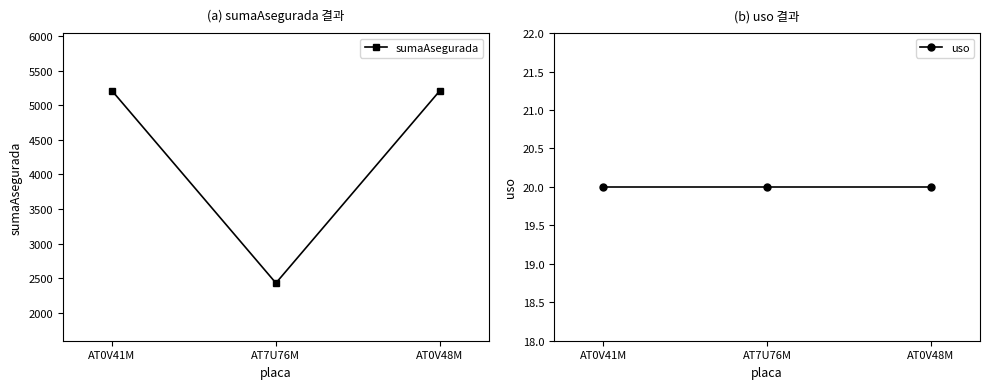

How many lines are shown in the chart?

2